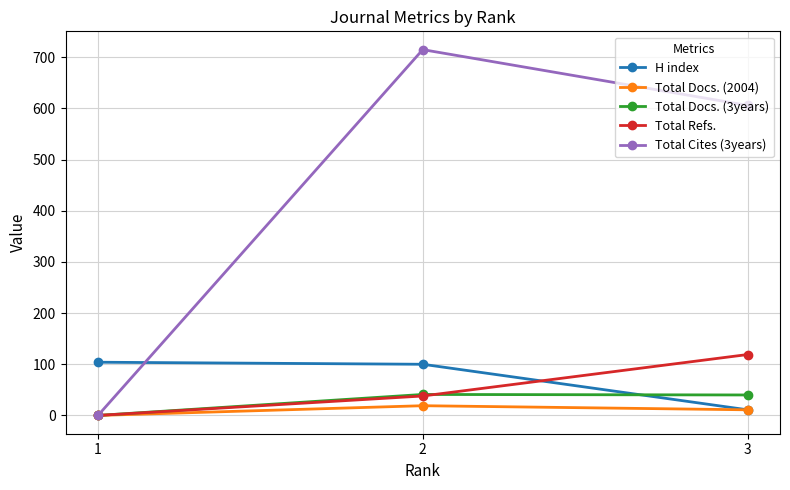

Is the value of Total Docs. (3years) at 3 greater than the value of H index at 3?

Yes